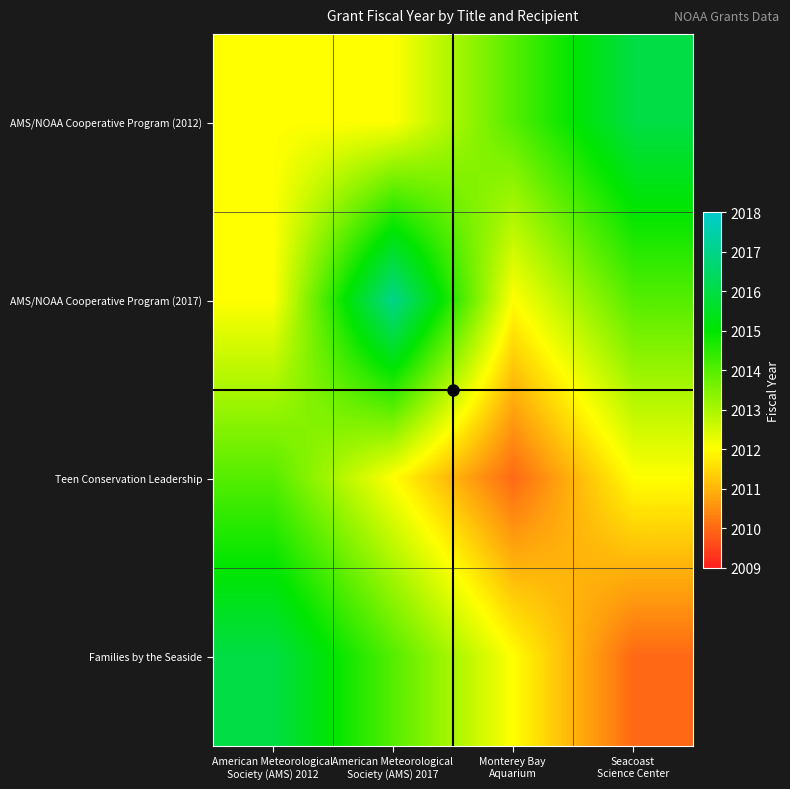

Reading left to right, extract all data points from this chart.

AMS/NOAA Cooperative Program (2012): American Meteorological
Society (AMS) 2012=2012	American Meteorological
Society (AMS) 2017=2012	Monterey Bay
Aquarium=2014	Seacoast
Science Center=2016
AMS/NOAA Cooperative Program (2017): American Meteorological
Society (AMS) 2012=2012	American Meteorological
Society (AMS) 2017=2017	Monterey Bay
Aquarium=2012	Seacoast
Science Center=2014
Teen Conservation Leadership: American Meteorological
Society (AMS) 2012=2014	American Meteorological
Society (AMS) 2017=2012	Monterey Bay
Aquarium=2010	Seacoast
Science Center=2012
Families by the Seaside: American Meteorological
Society (AMS) 2012=2016	American Meteorological
Society (AMS) 2017=2014	Monterey Bay
Aquarium=2012	Seacoast
Science Center=2010